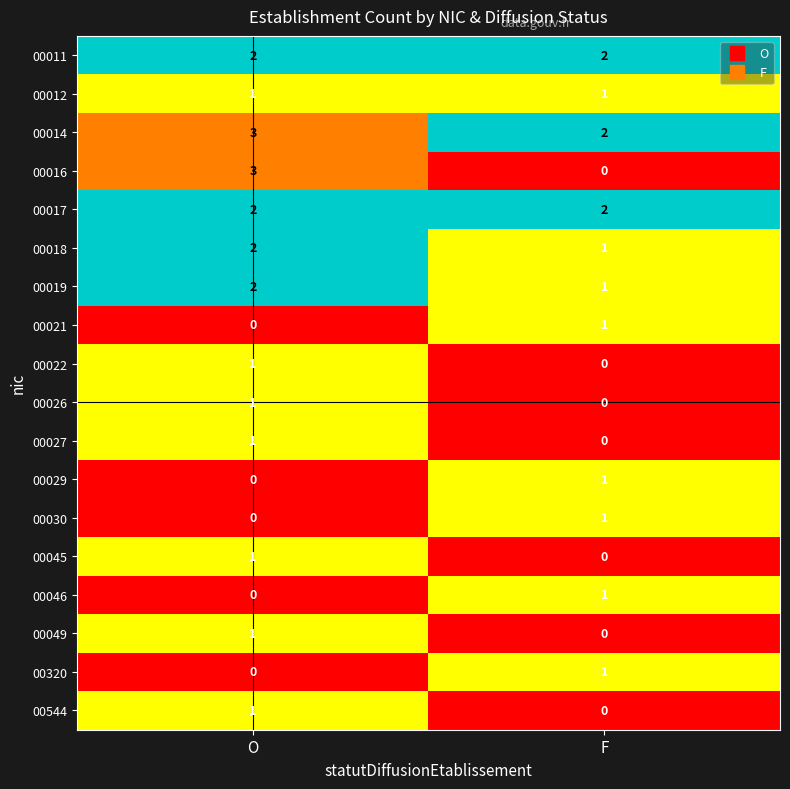

The value of 00046 at F is 1. True or false?

True